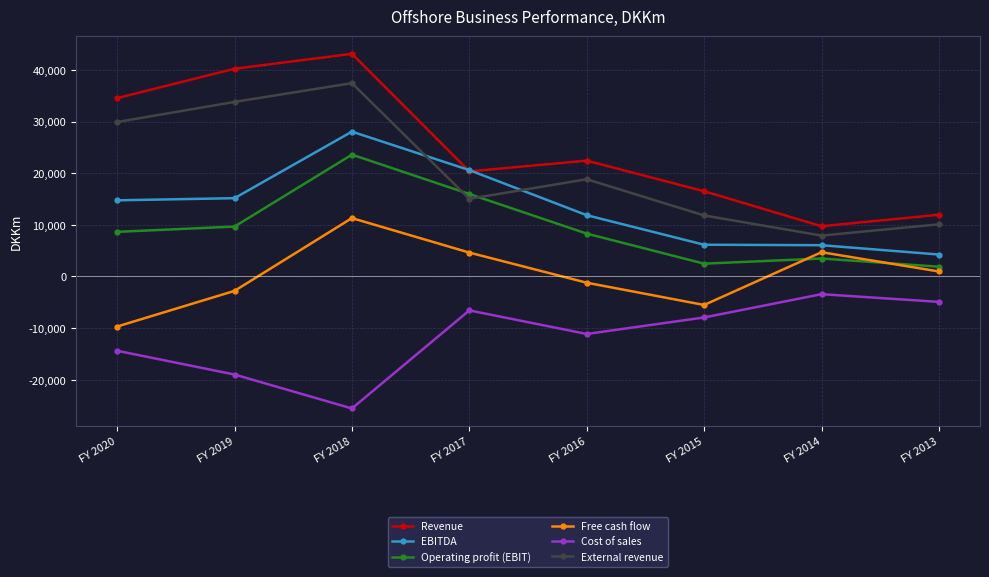

What is the approximate value of Cost of sales at FY 2016, to the nearest 10?

-11130